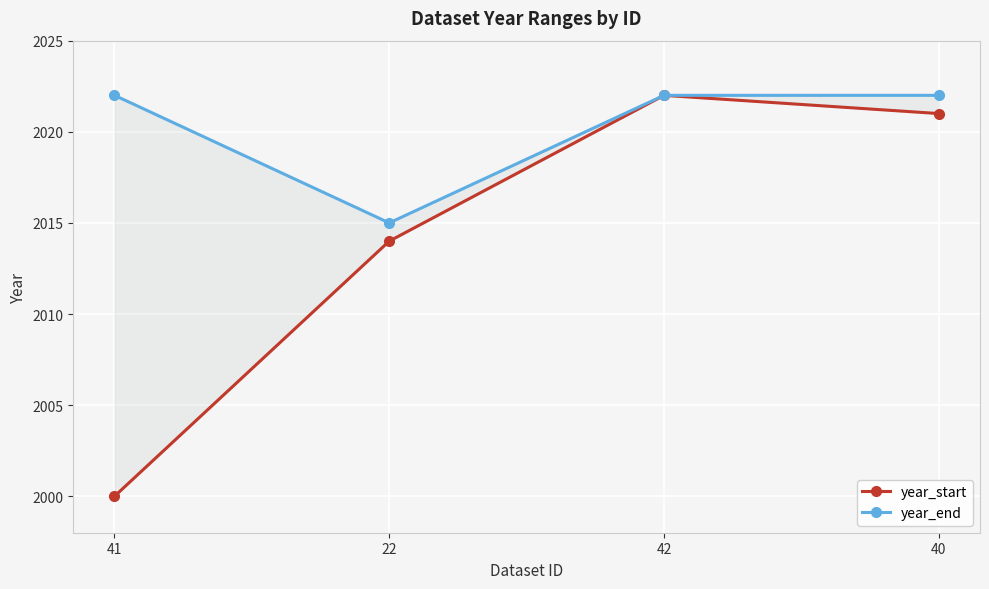

True or false: year_start has a value of 2000 at 41.

True